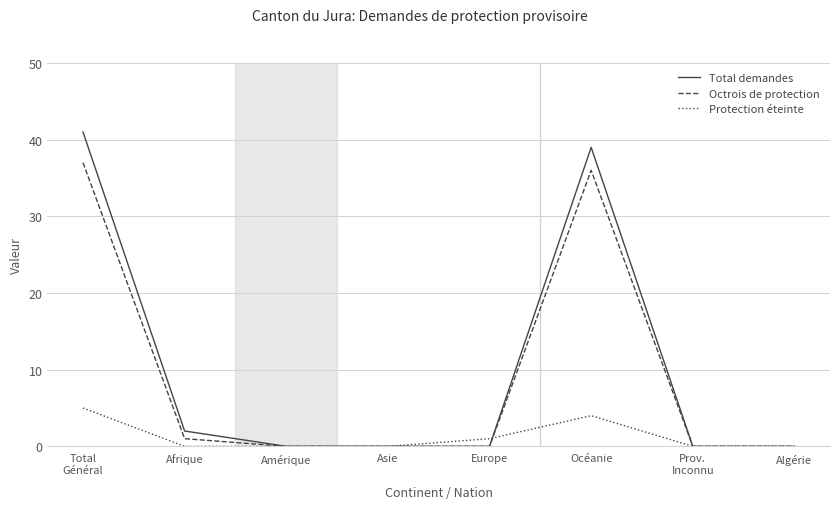

At how many categories does at least one series exceed 22?

2